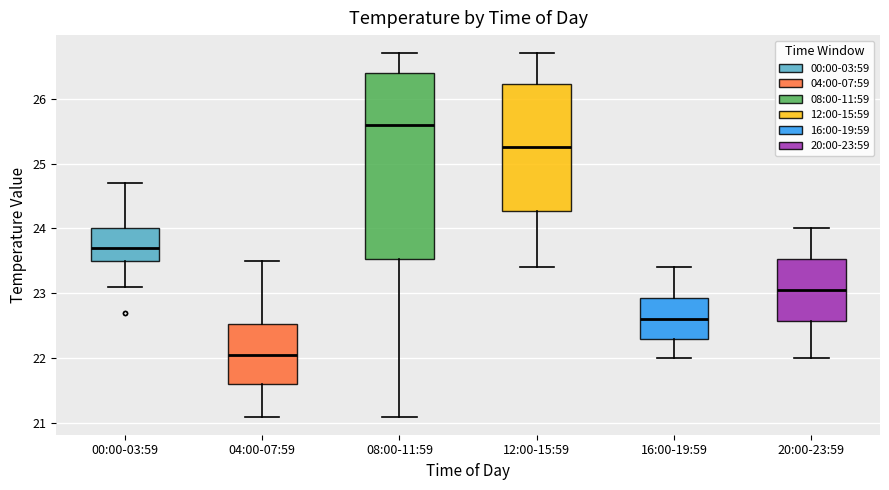

Which box has the highest median line?

08:00-11:59